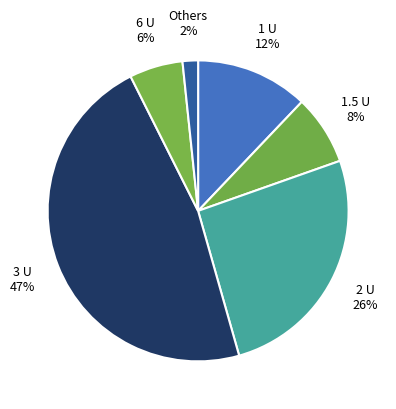

True or false: 6 U accounts for 6% of the total.

True